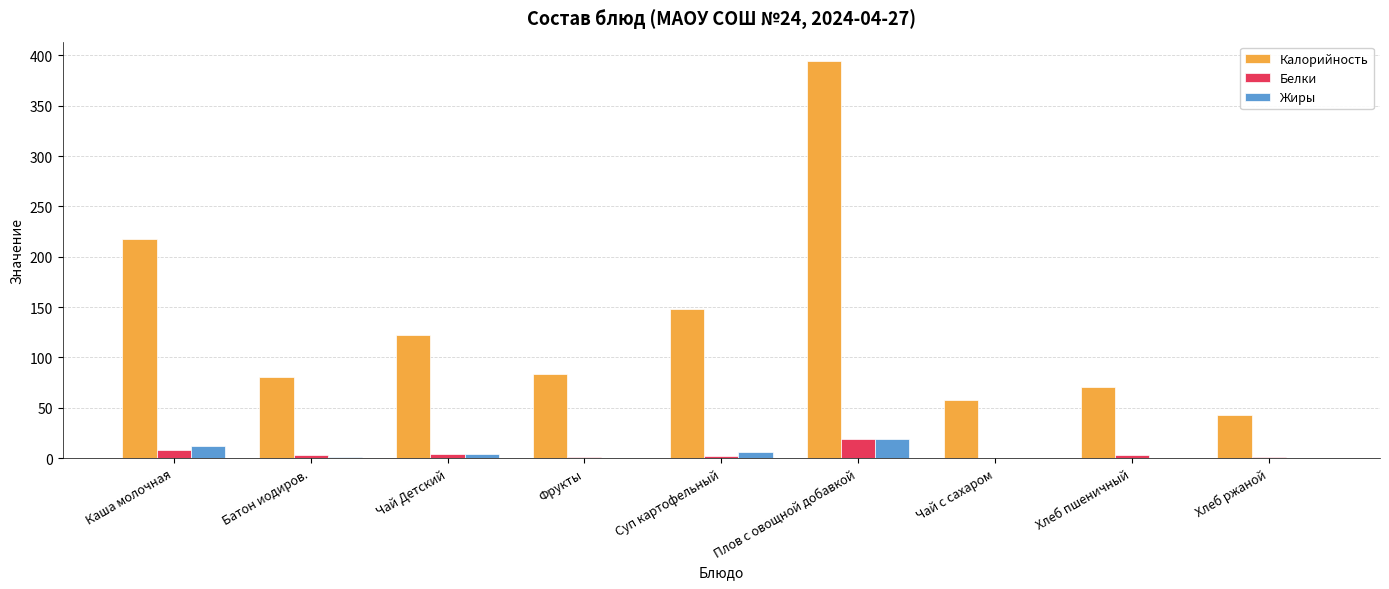

At which category is the sum across all series the highest?

Плов с овощной добавкой